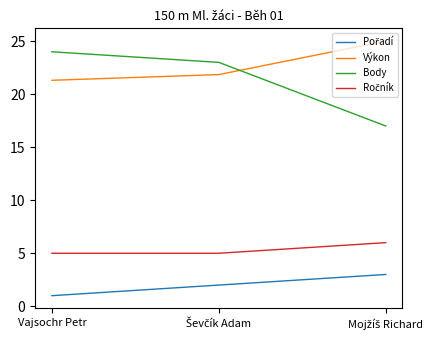

What is the difference between the maximum and minimum values in the Výkon series?

3.7